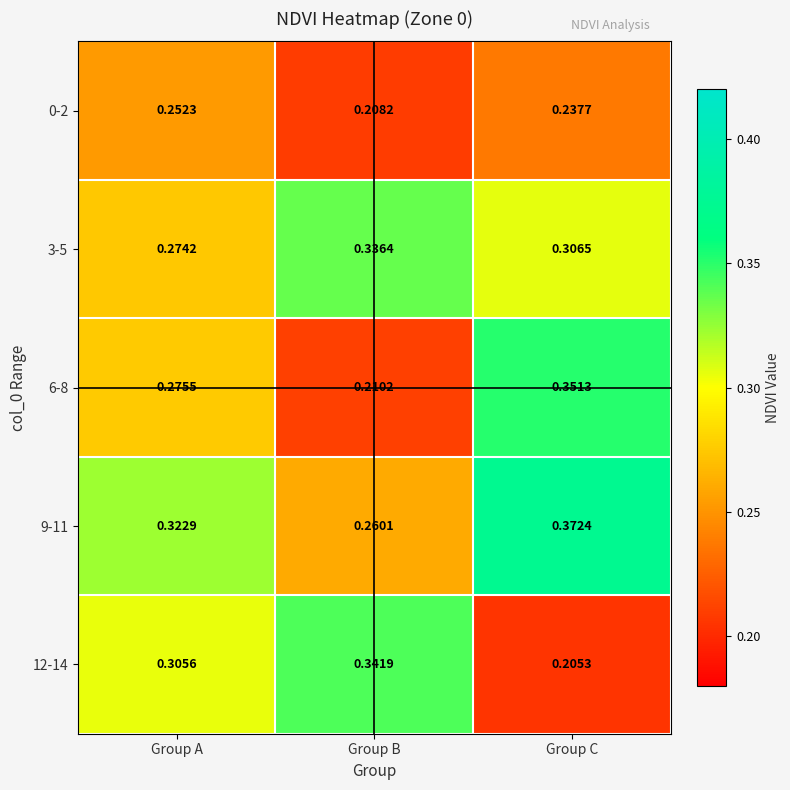

Is the value of 0-2 at Group B greater than the value of 9-11 at Group B?

No